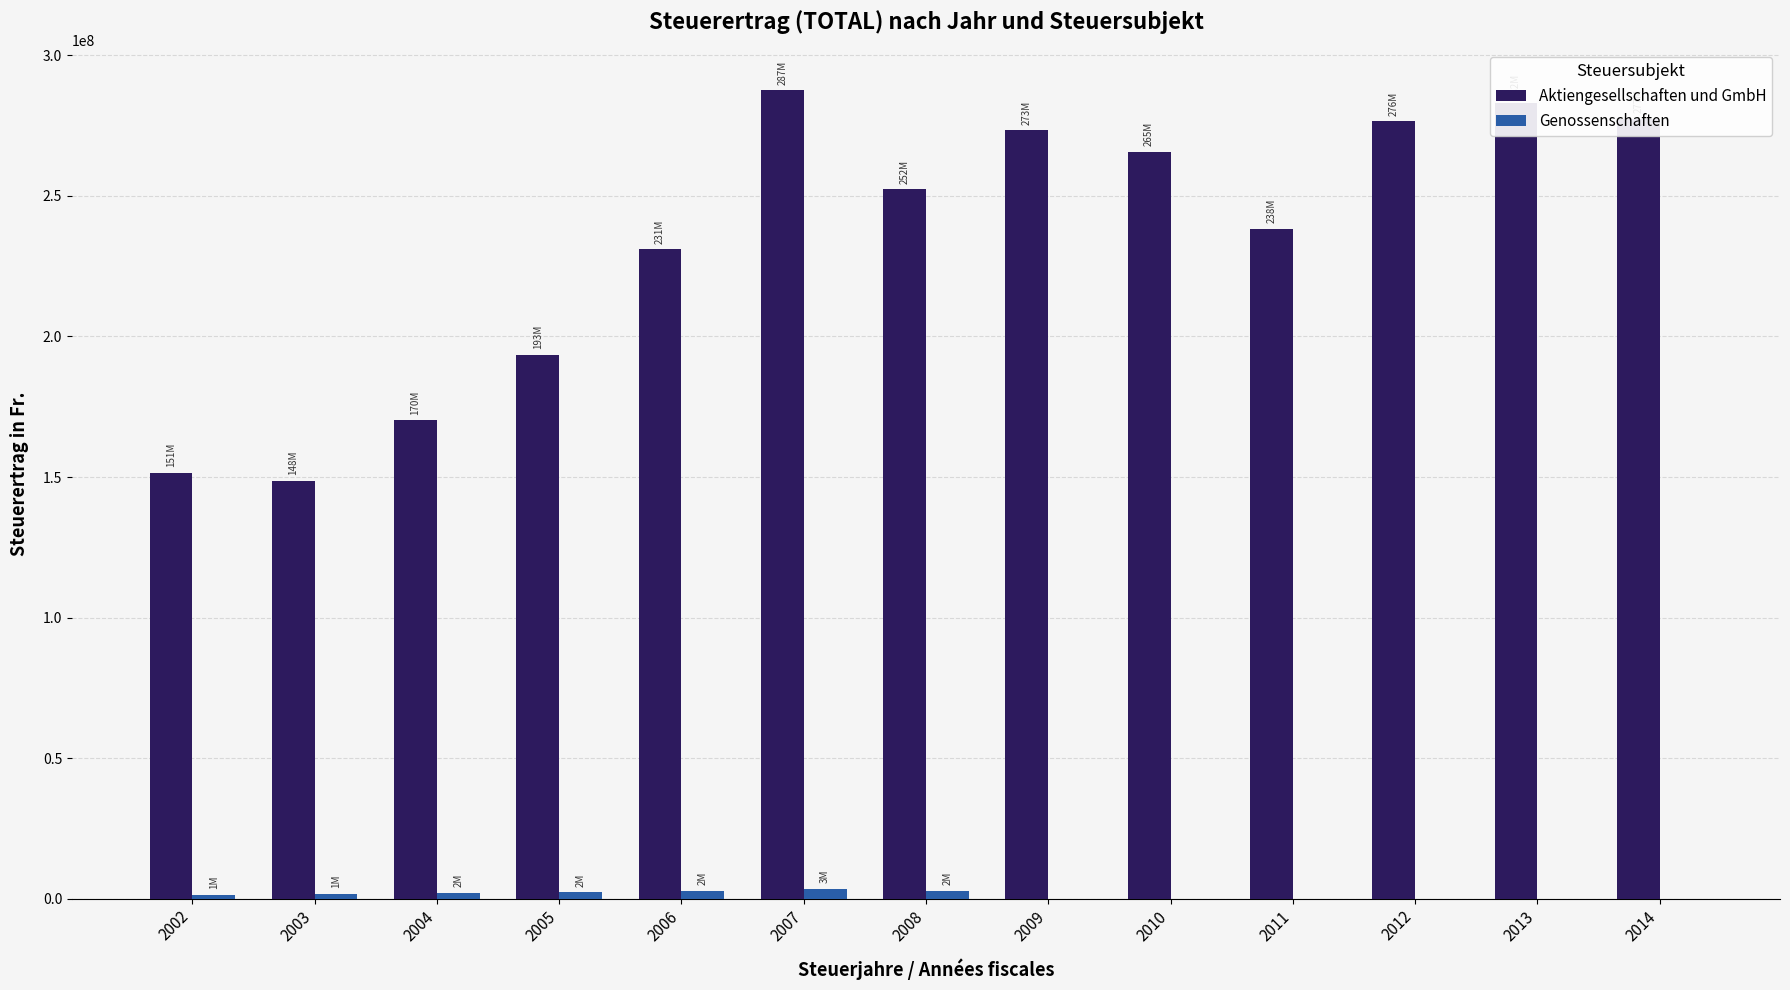

Which series has the largest total across all categories?

Aktiengesellschaften und GmbH